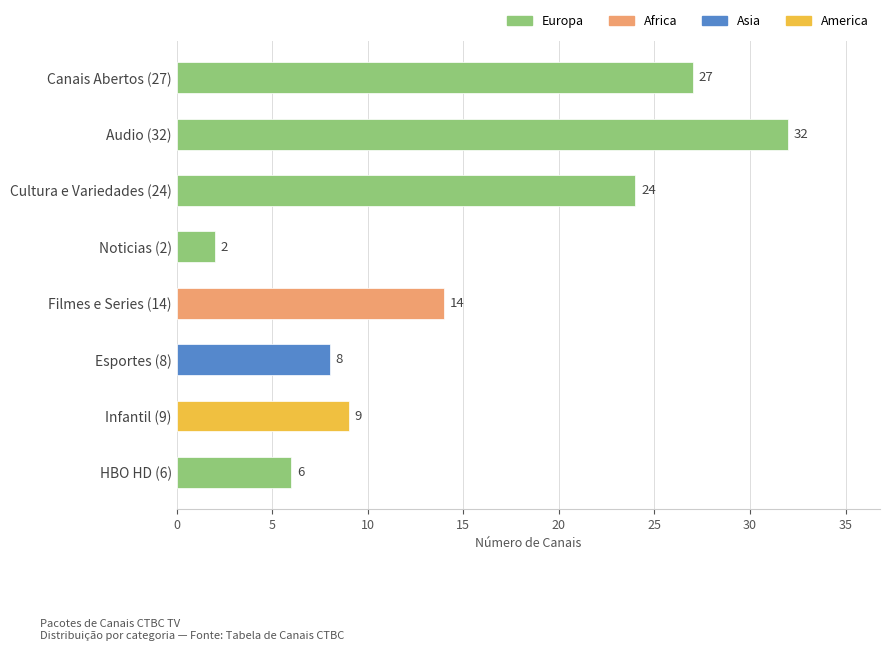

What is the maximum value shown in the chart?

32